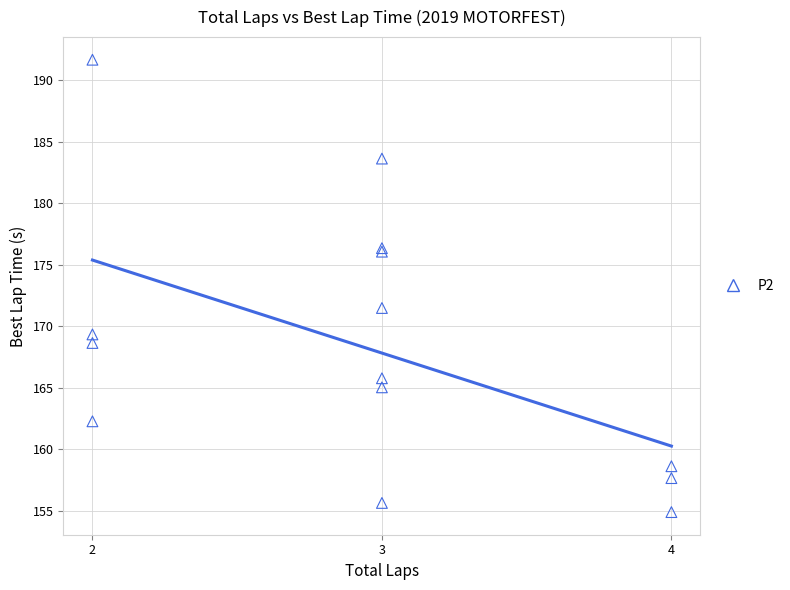

What Y value in the scatter plot is closest to 173?

171.5